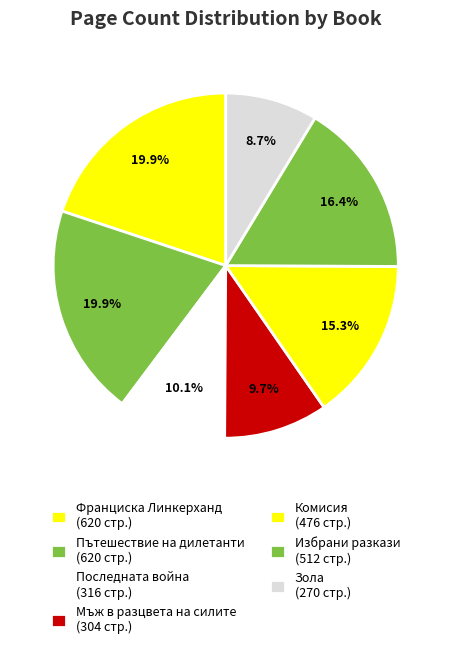

Count the number of slices in the pie.

7